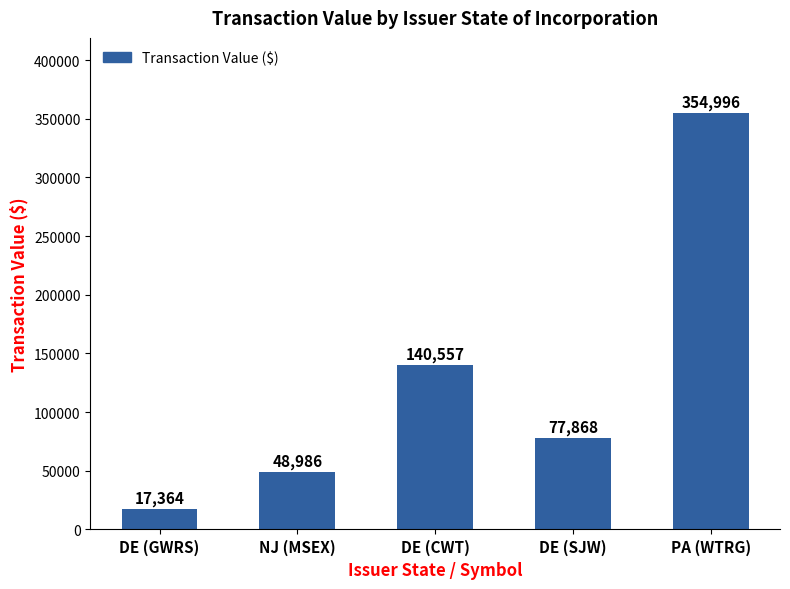

What is the label of the 5th bar from the right?

DE (GWRS)